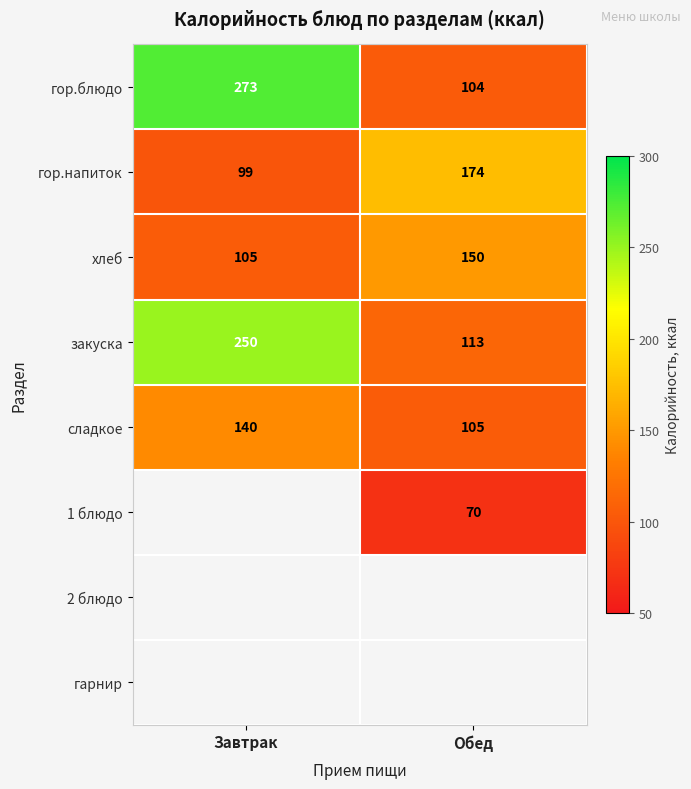

The сладкое series shows 150 at Обед. True or false?

False